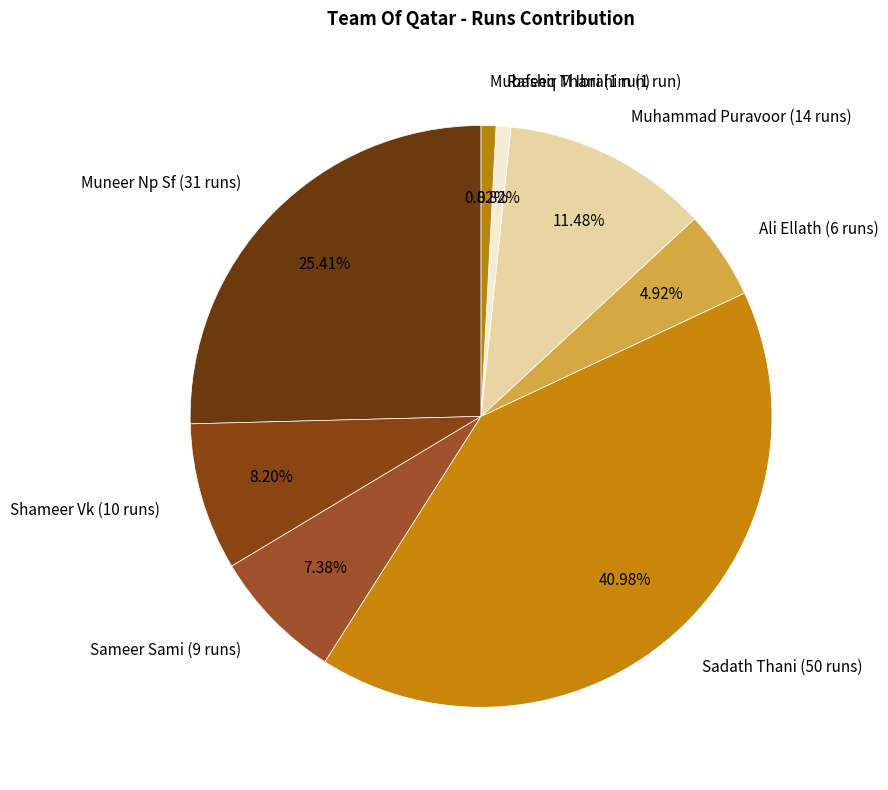

How many slices are in this pie chart?

8